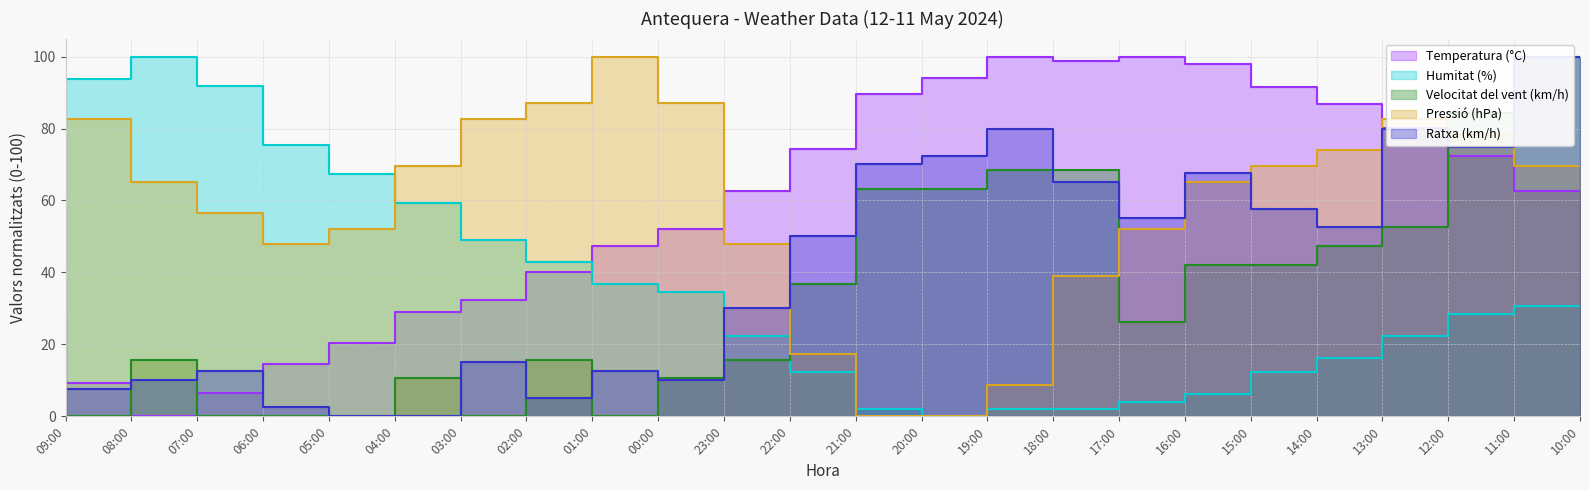

Which category has the highest value in the Velocitat del vent (km/h) series?

10:00